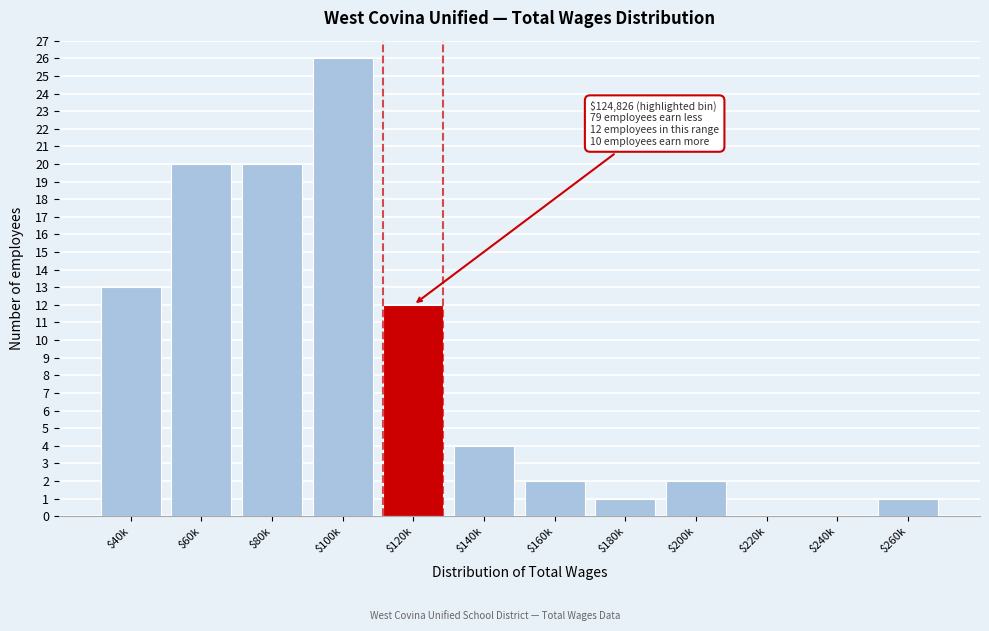

Is it true that the value at $180k is 1?

True